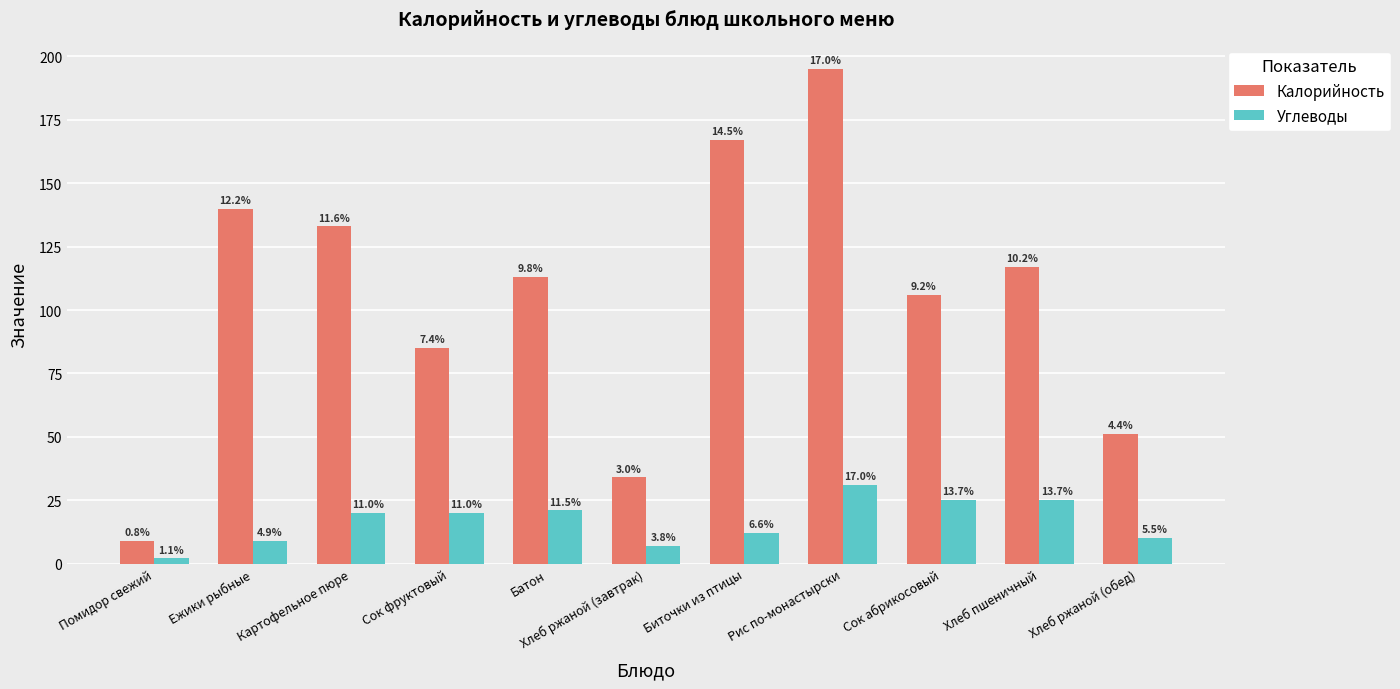

What is the sum of the Калорийность values at Помидор свежий and Ежики рыбные?

149